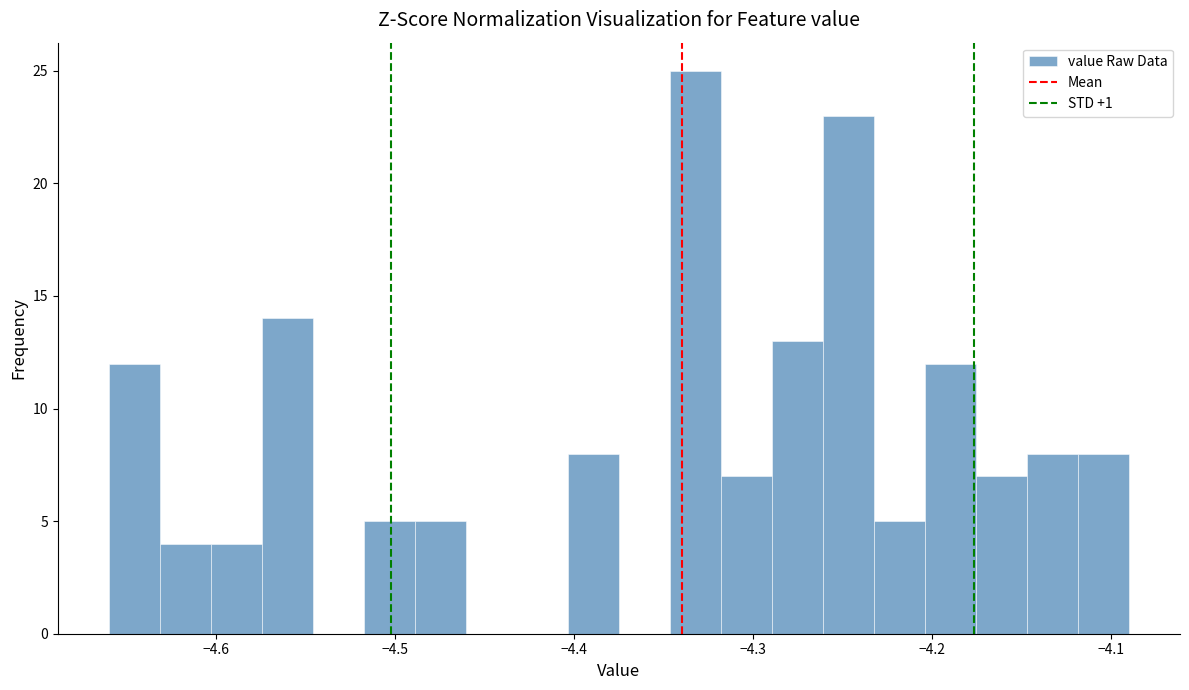

Around what value on the x-axis is the tallest bar? Give the approximate position of its centre, as read against the axis.

-4.33